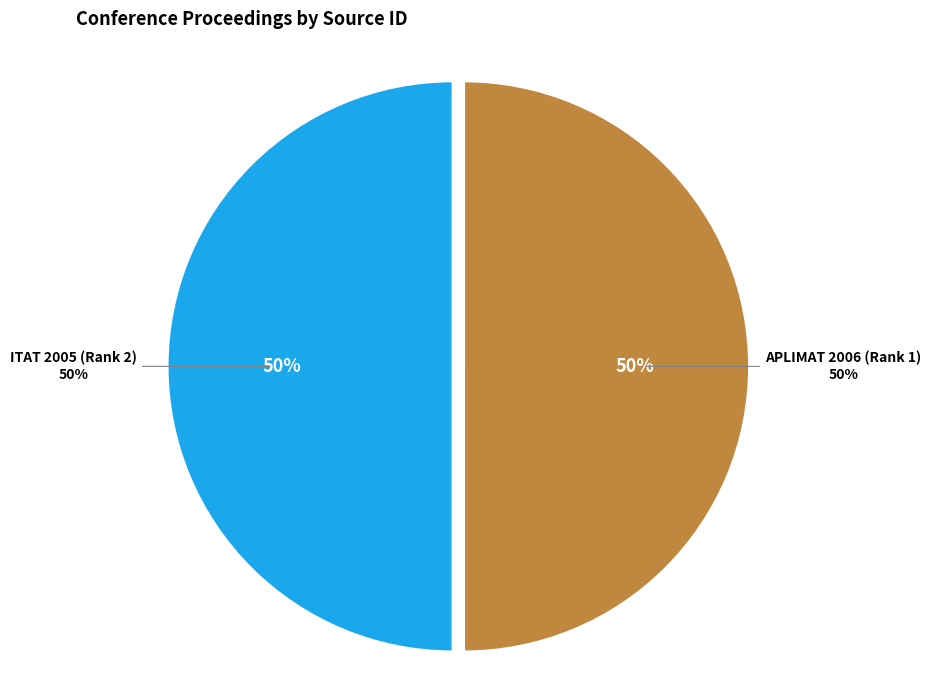

Rank the categories by value from lowest to highest.

ITAT 2005 (Rank 2), APLIMAT 2006 (Rank 1)